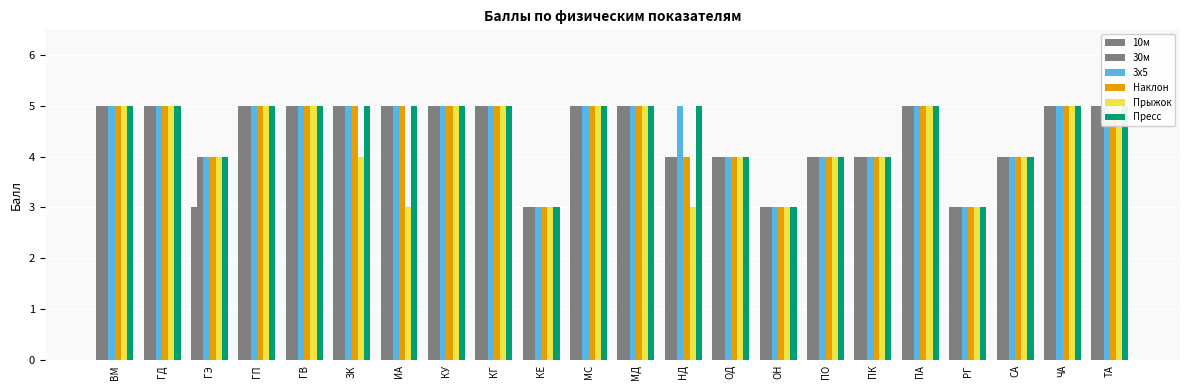

Reading right to left, extract all data points from this chart.

10м: ТА=5	ЧА=5	СА=4	РГ=3	ПА=5	ПК=4	ПО=4	ОН=3	ОД=4	НД=4	МД=5	МС=5	КЕ=3	КГ=5	КУ=5	ИА=5	ЗК=5	ГВ=5	ГП=5	ГЭ=3	ГД=5	ВМ=5
30м: ТА=5	ЧА=5	СА=4	РГ=3	ПА=5	ПК=4	ПО=4	ОН=3	ОД=4	НД=4	МД=5	МС=5	КЕ=3	КГ=5	КУ=5	ИА=5	ЗК=5	ГВ=5	ГП=5	ГЭ=4	ГД=5	ВМ=5
3х5: ТА=5	ЧА=5	СА=4	РГ=3	ПА=5	ПК=4	ПО=4	ОН=3	ОД=4	НД=5	МД=5	МС=5	КЕ=3	КГ=5	КУ=5	ИА=5	ЗК=5	ГВ=5	ГП=5	ГЭ=4	ГД=5	ВМ=5
Наклон: ТА=5	ЧА=5	СА=4	РГ=3	ПА=5	ПК=4	ПО=4	ОН=3	ОД=4	НД=4	МД=5	МС=5	КЕ=3	КГ=5	КУ=5	ИА=5	ЗК=5	ГВ=5	ГП=5	ГЭ=4	ГД=5	ВМ=5
Прыжок: ТА=5	ЧА=5	СА=4	РГ=3	ПА=5	ПК=4	ПО=4	ОН=3	ОД=4	НД=3	МД=5	МС=5	КЕ=3	КГ=5	КУ=5	ИА=3	ЗК=4	ГВ=5	ГП=5	ГЭ=4	ГД=5	ВМ=5
Пресс: ТА=5	ЧА=5	СА=4	РГ=3	ПА=5	ПК=4	ПО=4	ОН=3	ОД=4	НД=5	МД=5	МС=5	КЕ=3	КГ=5	КУ=5	ИА=5	ЗК=5	ГВ=5	ГП=5	ГЭ=4	ГД=5	ВМ=5